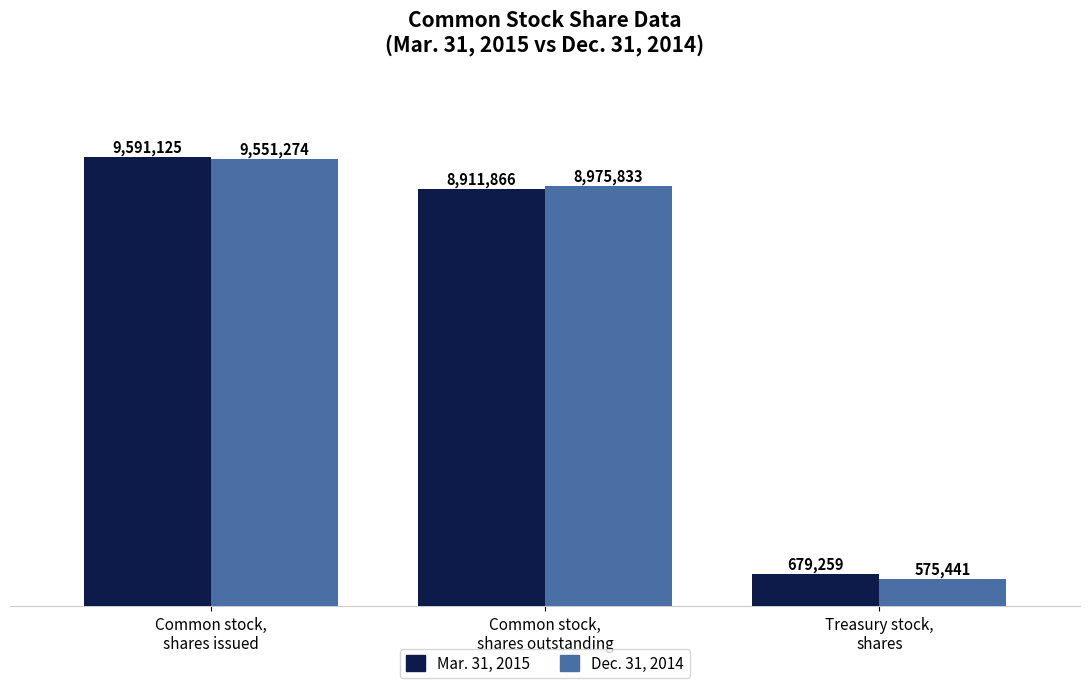

How many distinct data groups are displayed?

2